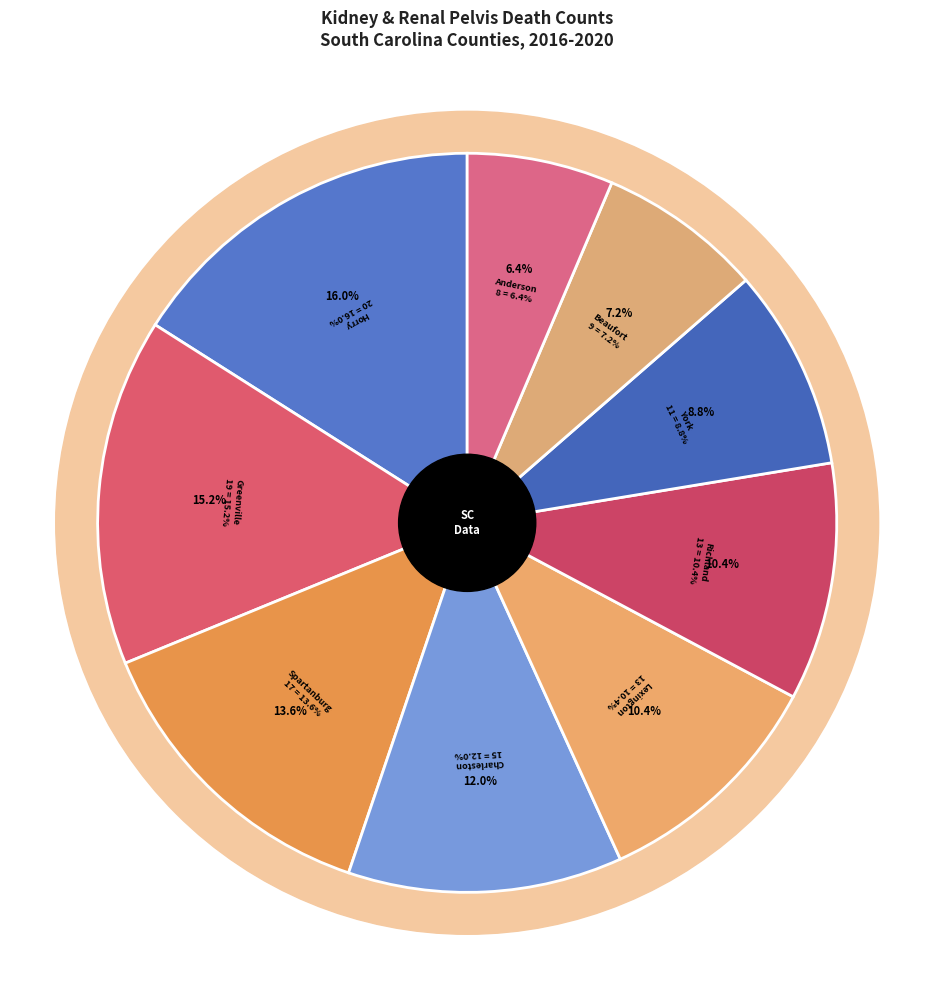

What percentage do Horry County and Lexington County together represent?

26.4%